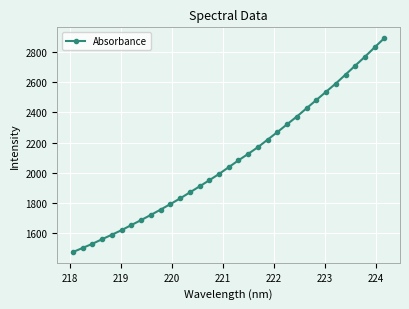

What is the average value?

2089.3